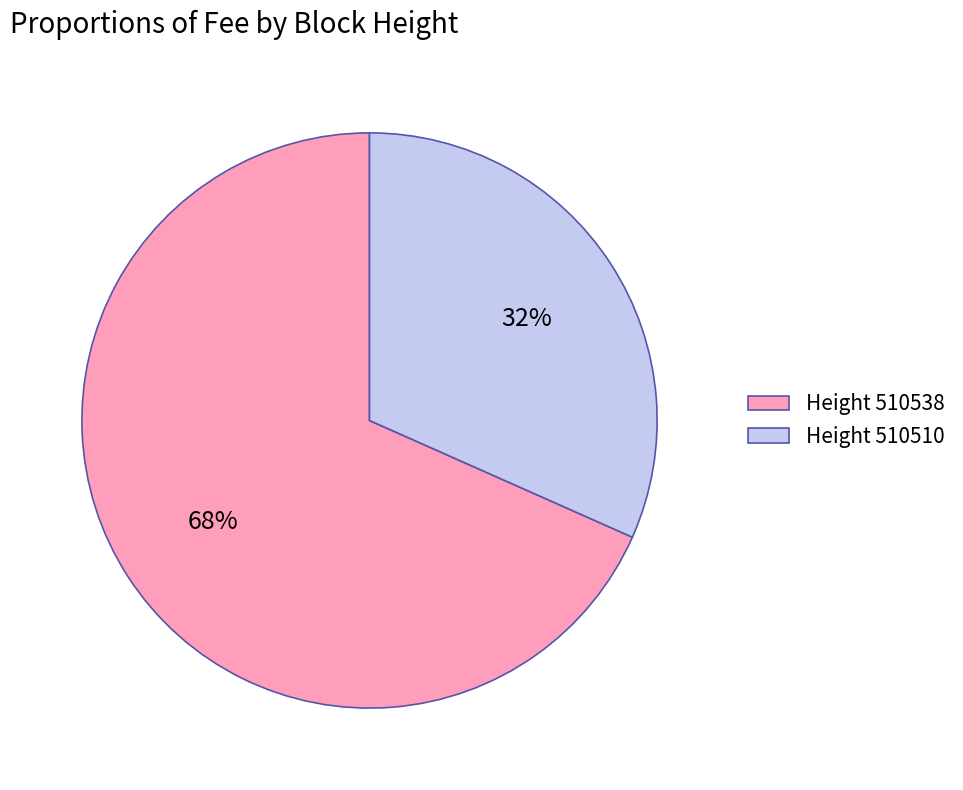

Is there a majority slice in this chart?

Yes